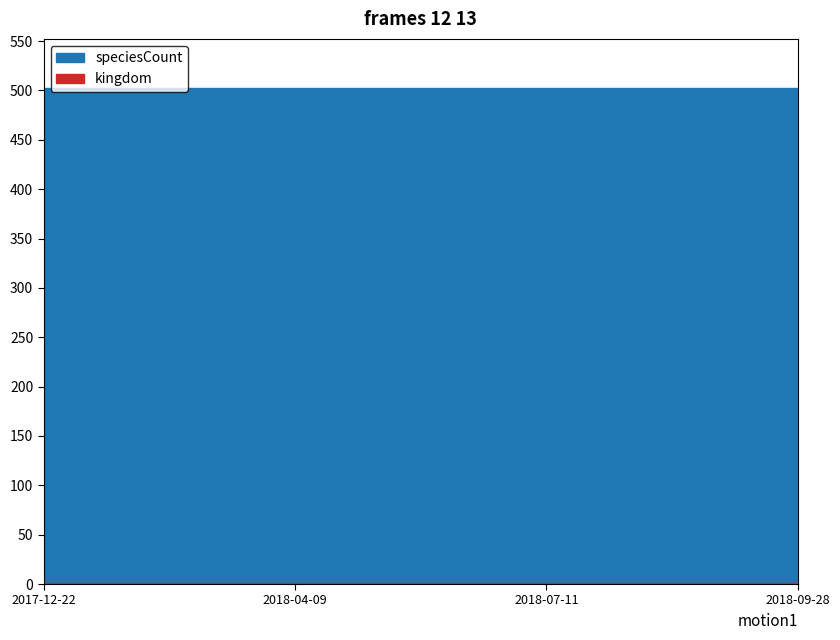

Does the chart have visible grid lines?

No